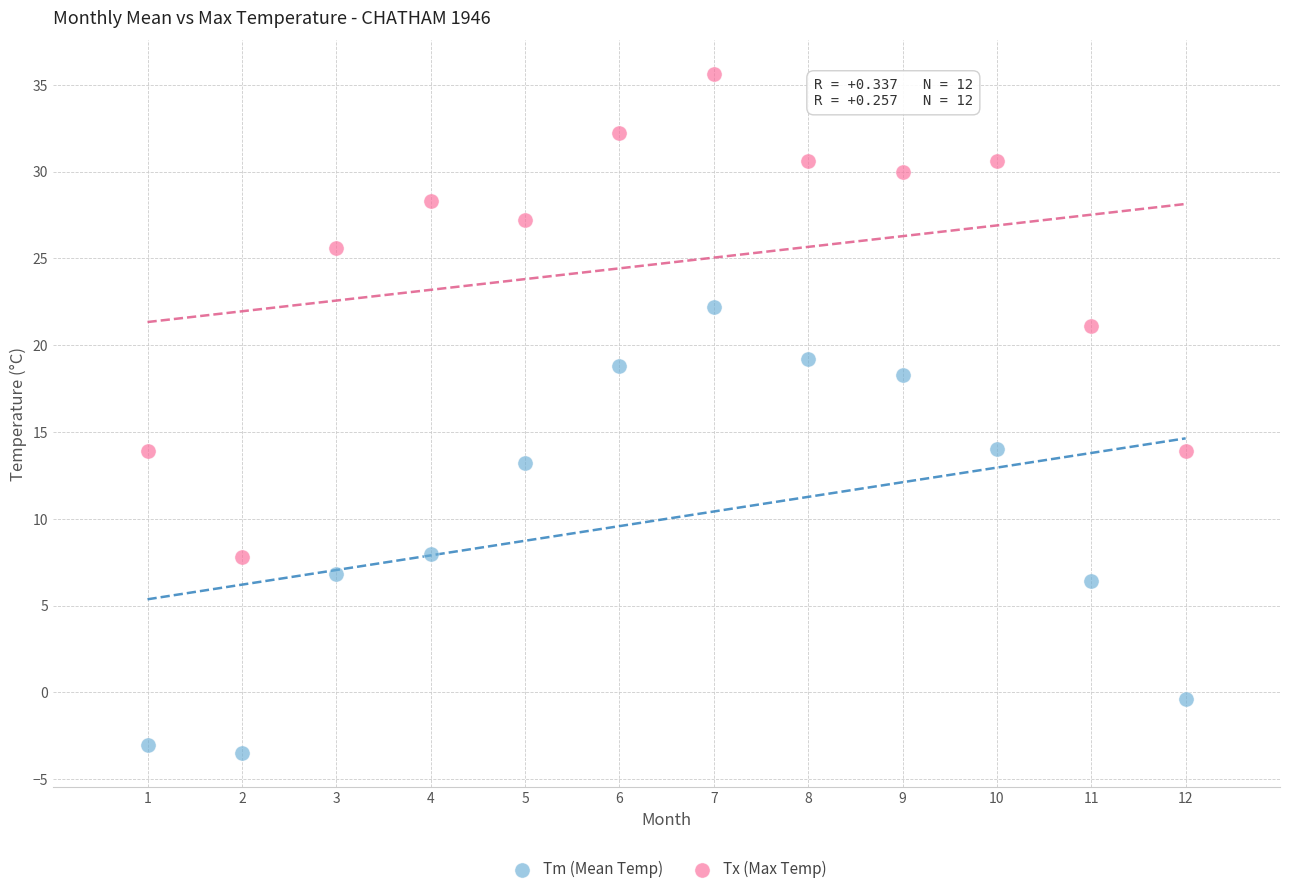

Across all data points, what is the range of Y values (max minus min)?

39.1